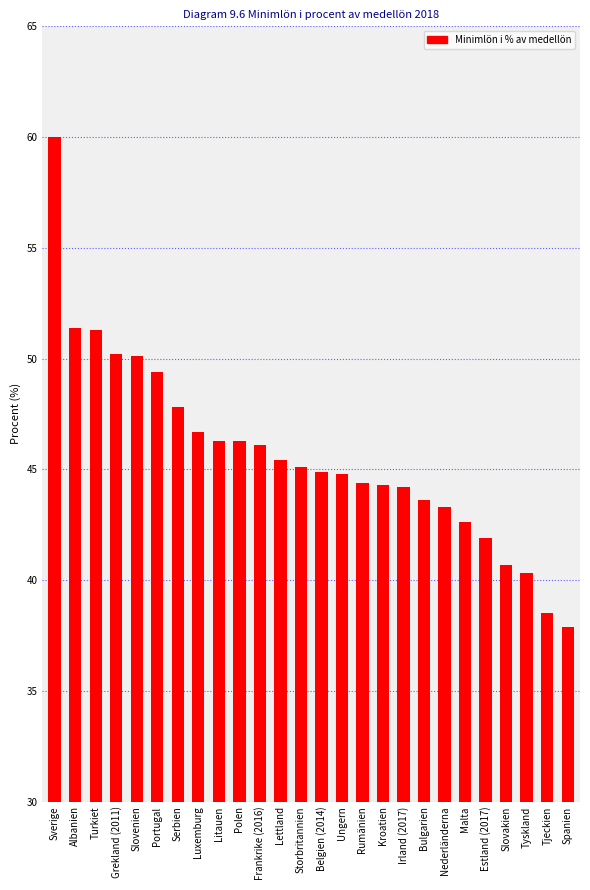

What is the label of the 25th bar from the right?

Albanien